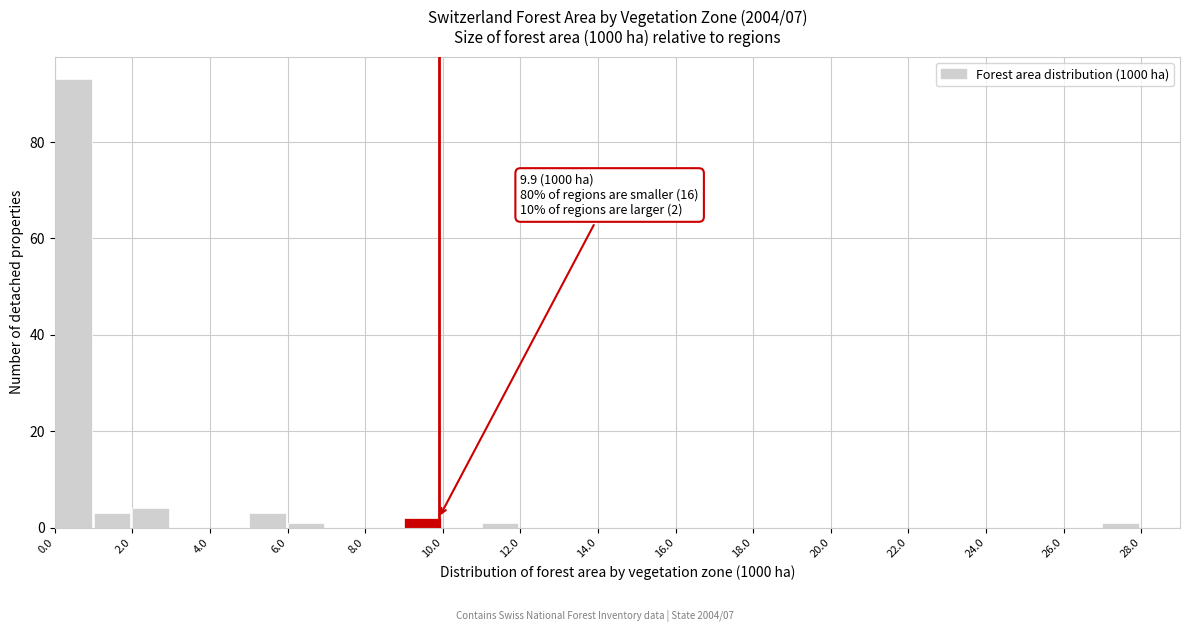

Which range on the x-axis has the tallest bar?

0 to 1